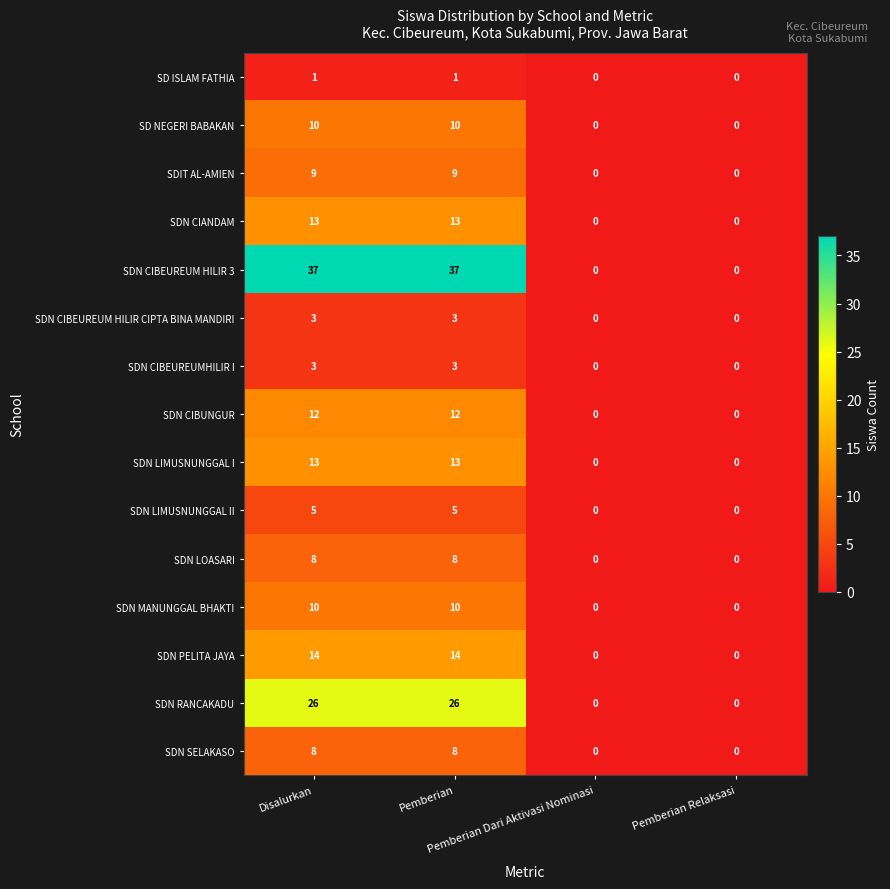

What is the average value of the SDN CIBUNGUR series?

6